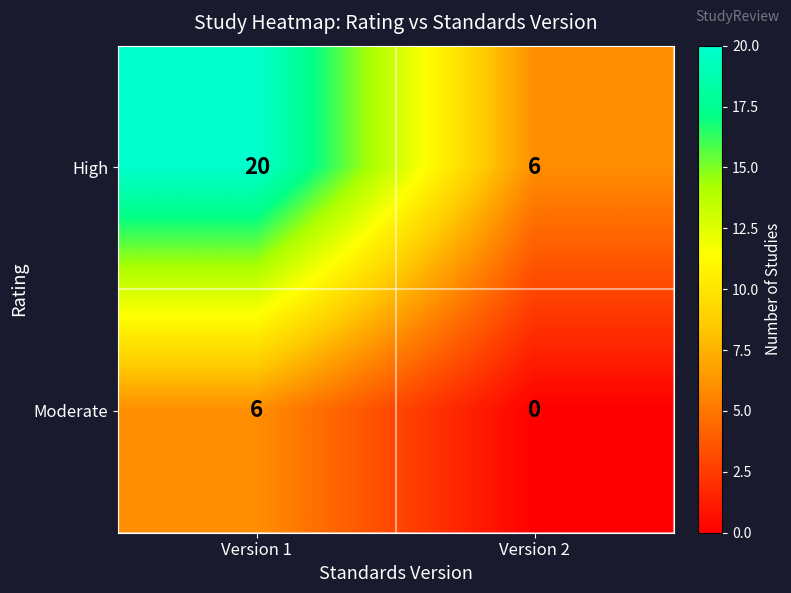

The value of High at Version 1 is 20. True or false?

True